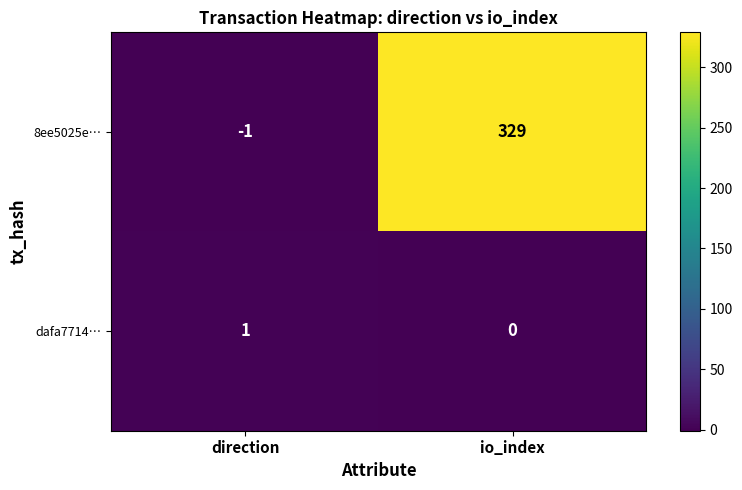

Between direction and io_index, which series saw the biggest shift?

8ee5025e…